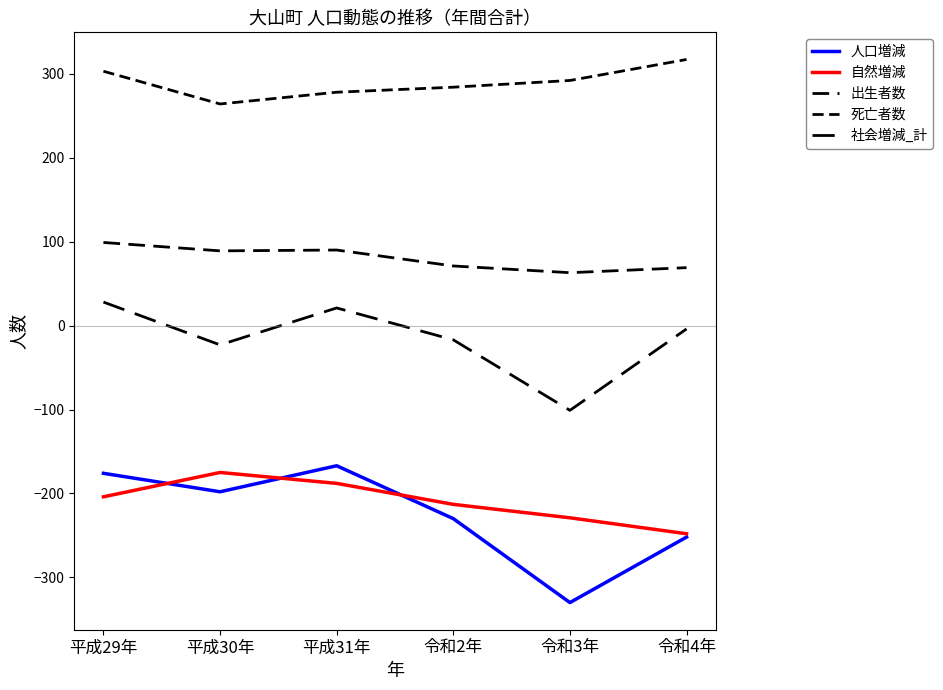

Does the chart have visible grid lines?

No